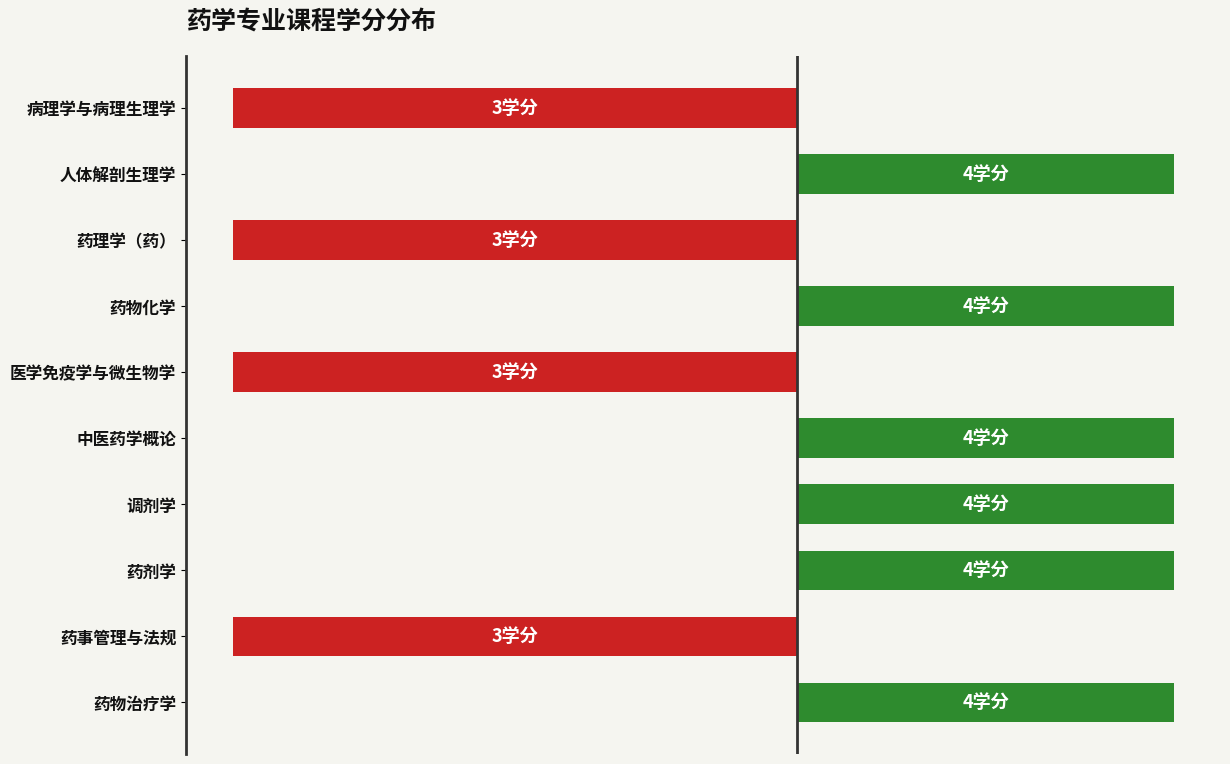

What is the difference between the maximum and second lowest values?

1.0